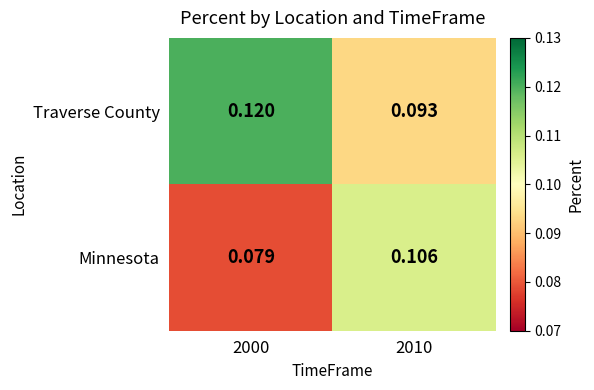

Rank the series by their average value, from highest to lowest.

Traverse County, Minnesota